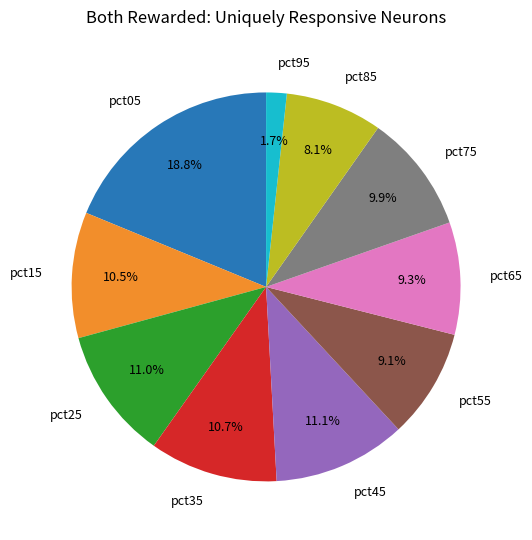

Which category has the smallest portion of the pie?

pct95